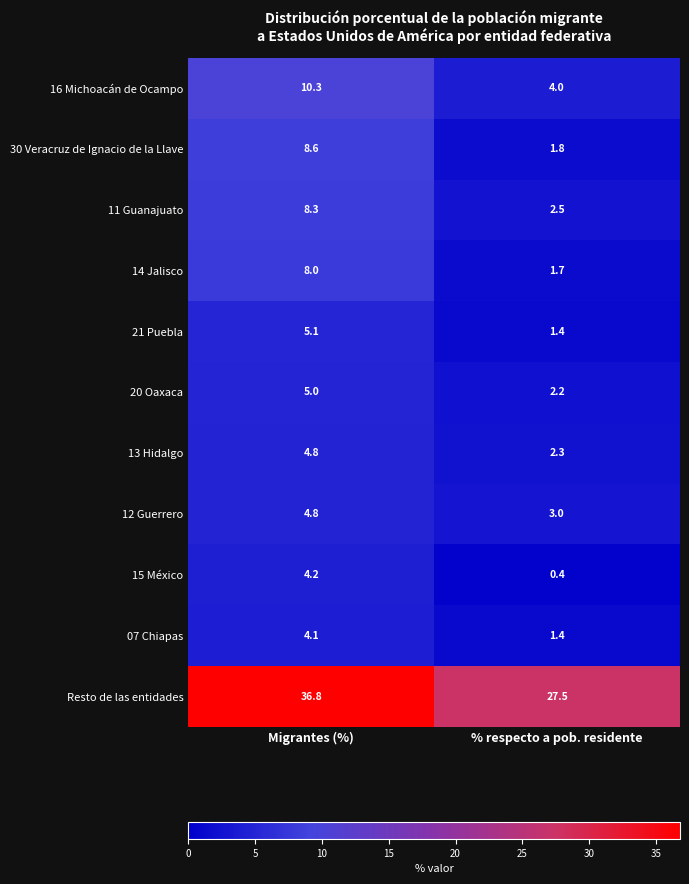

Is it true that 30 Veracruz de Ignacio de la Llave equals 15.4 at Migrantes (%)?

False